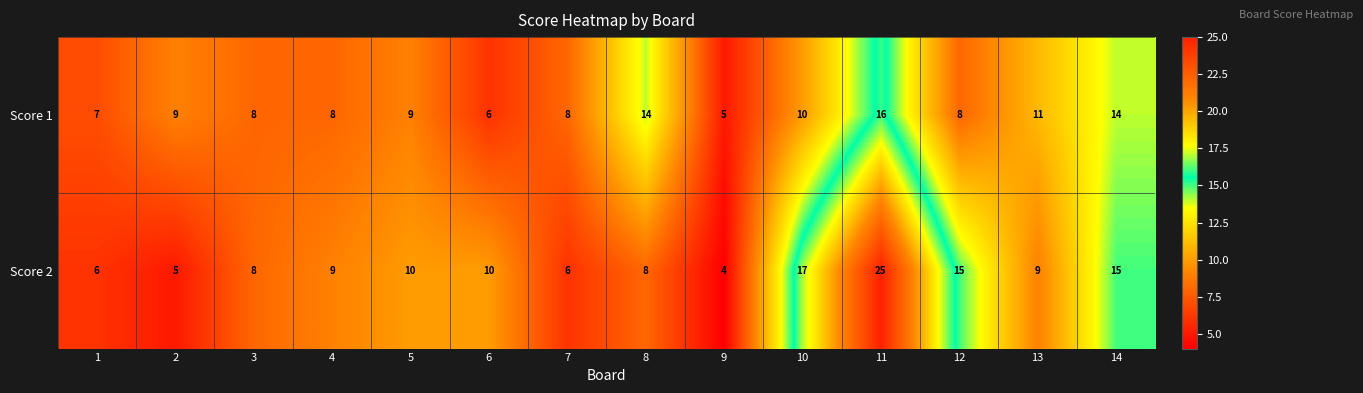

At which label is Score 1 closest to 10?

10